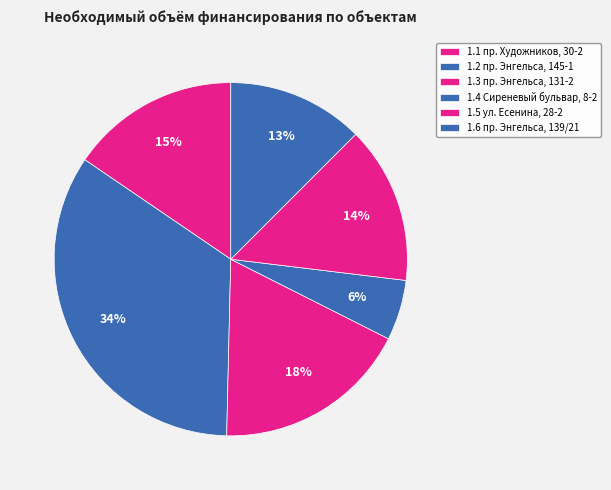

What percentage is the 1.6 пр. Энгельса, 139/21 slice, to the nearest percent?

13%